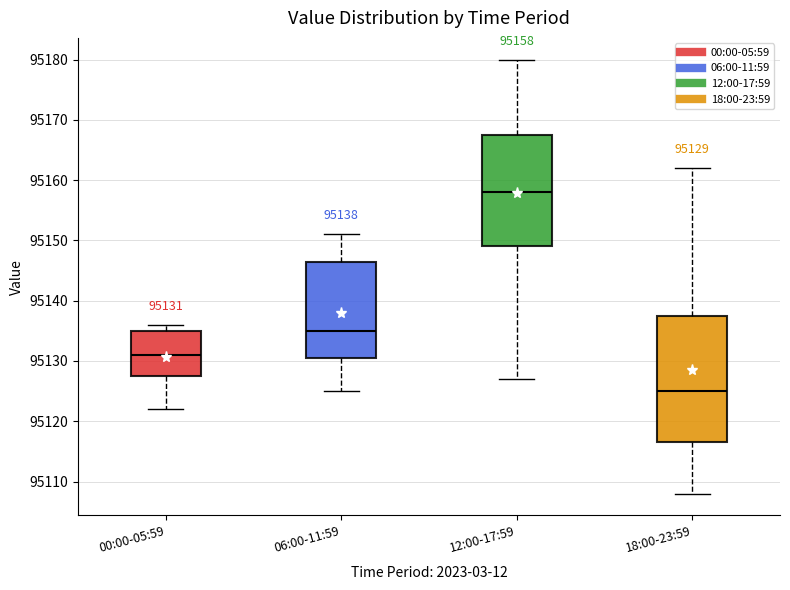

Which box is the tallest, from its lower edge to its upper edge?

18:00-23:59